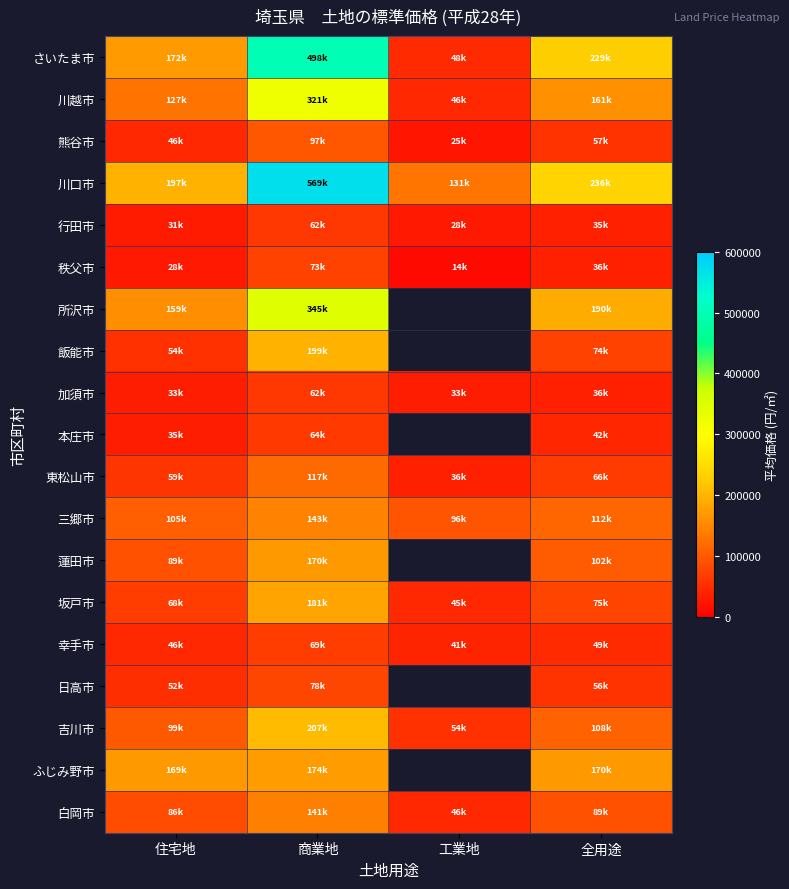

At which category is the sum across all series the highest?

商業地